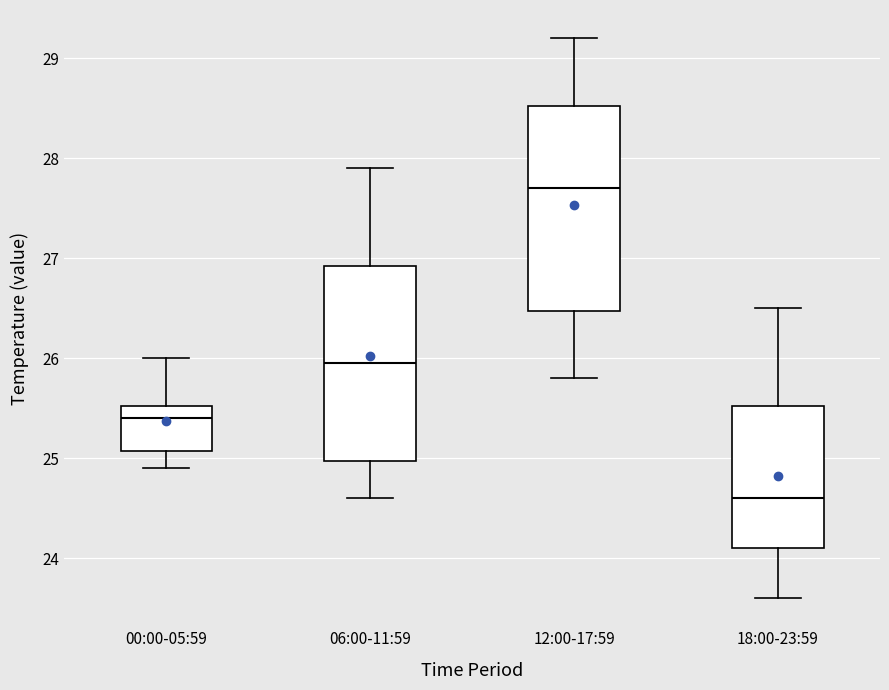

Which box's median line is the highest?

12:00-17:59